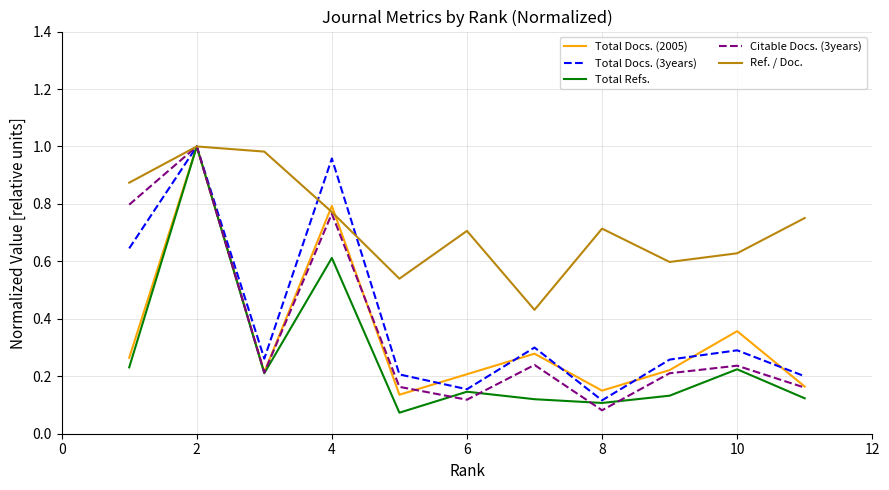

True or false: Citable Docs. (3years) and Total Refs. cross at least once.

True